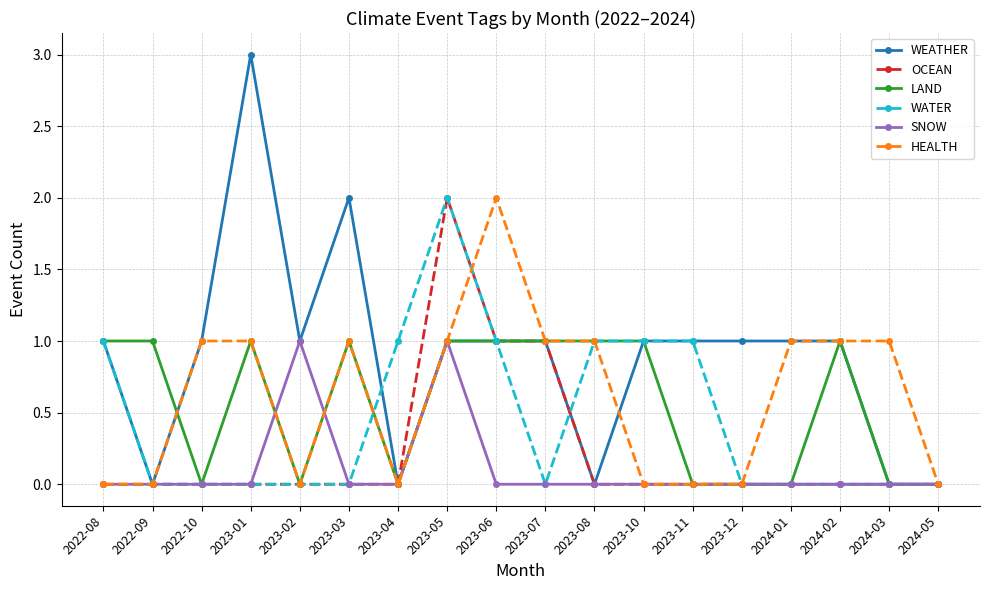

The HEALTH series shows -1 at 2024-05. True or false?

False